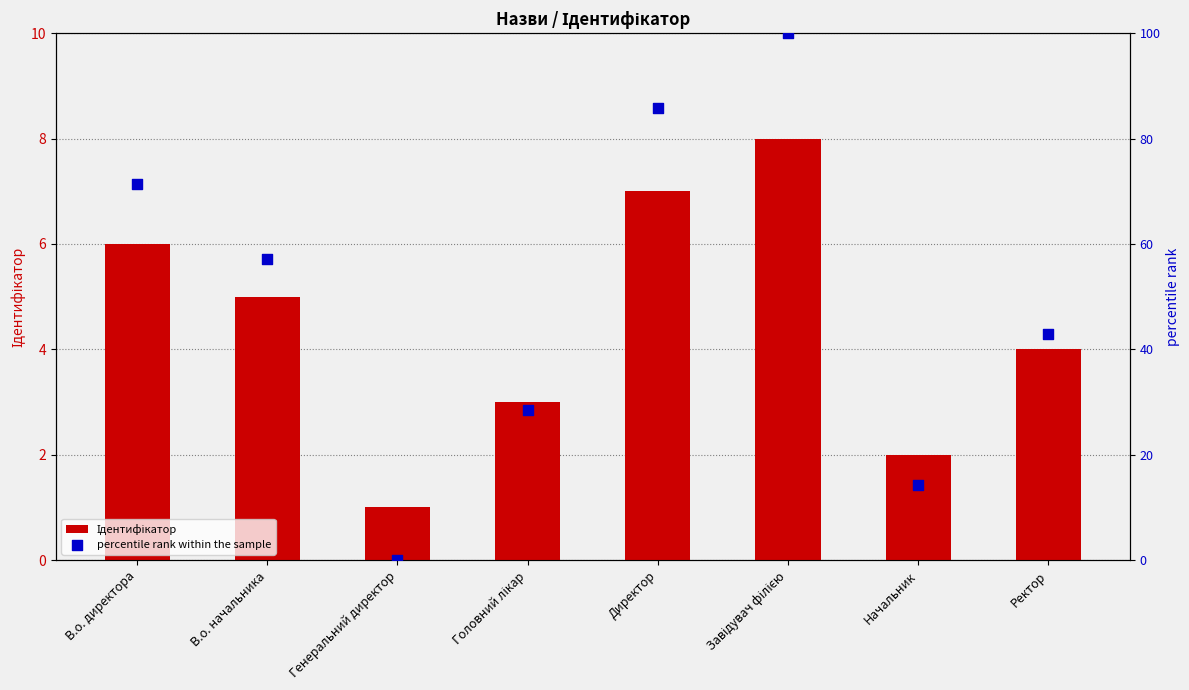

Which series reaches the maximum Y coordinate?

percentile rank within the sample